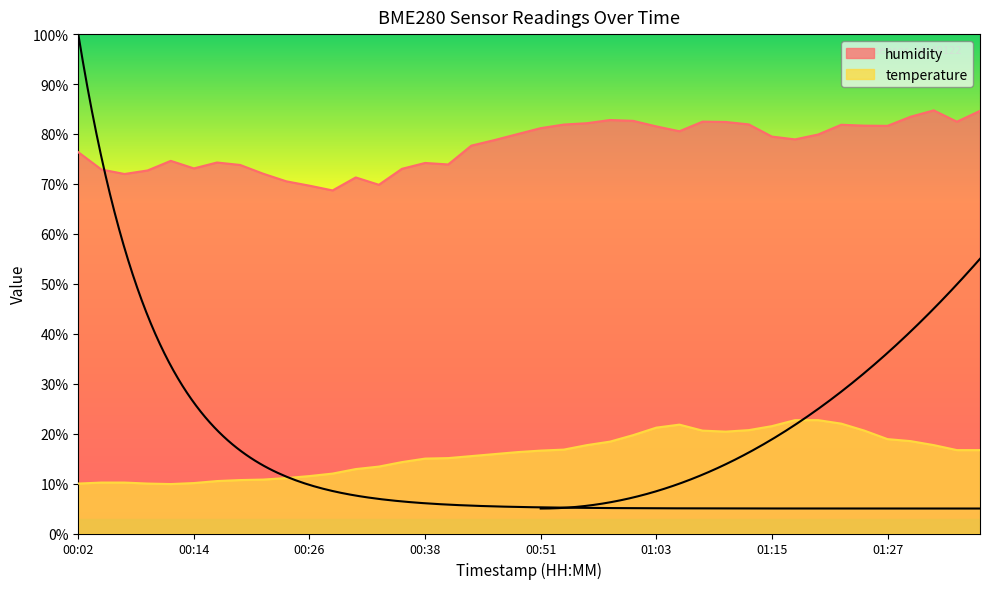

True or false: temperature has more than 2 points higher than both neighbors.

False